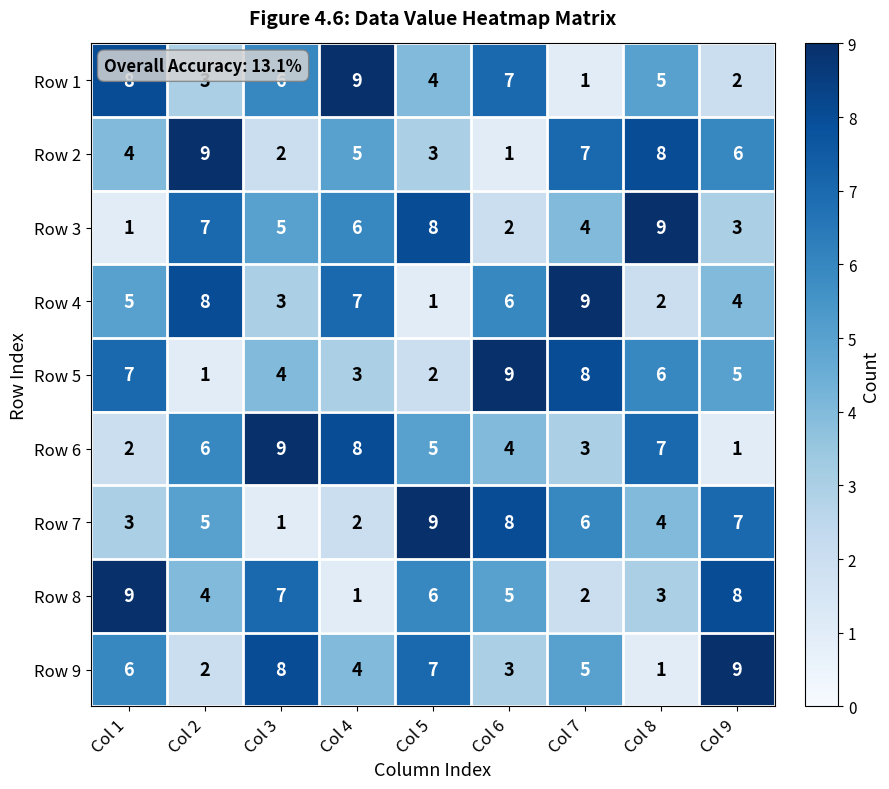

Is the value of Row 4 at Col 1 greater than the value of Row 3 at Col 8?

No